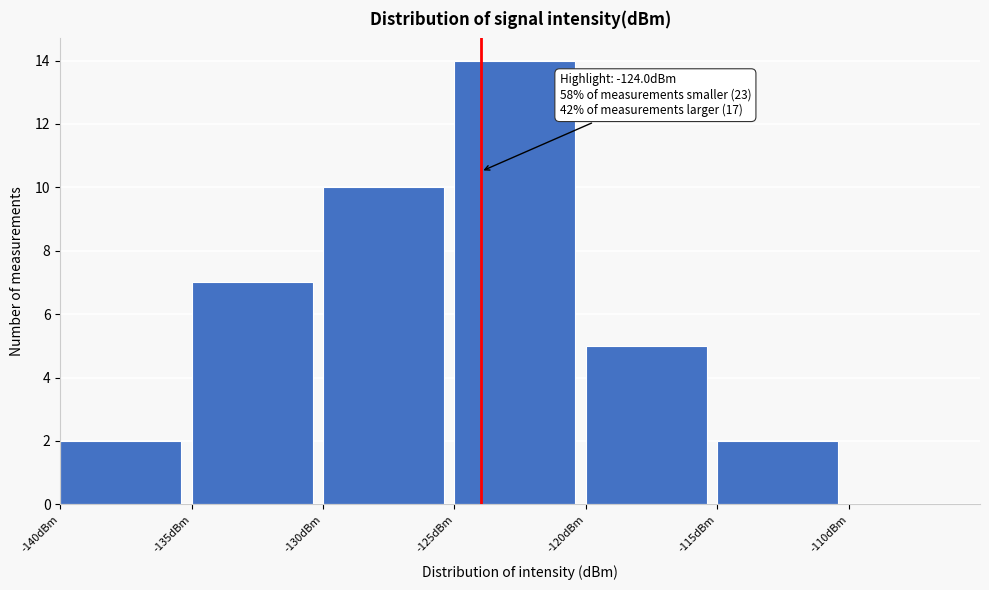

Which range on the x-axis has the tallest bar?

-125 to -120